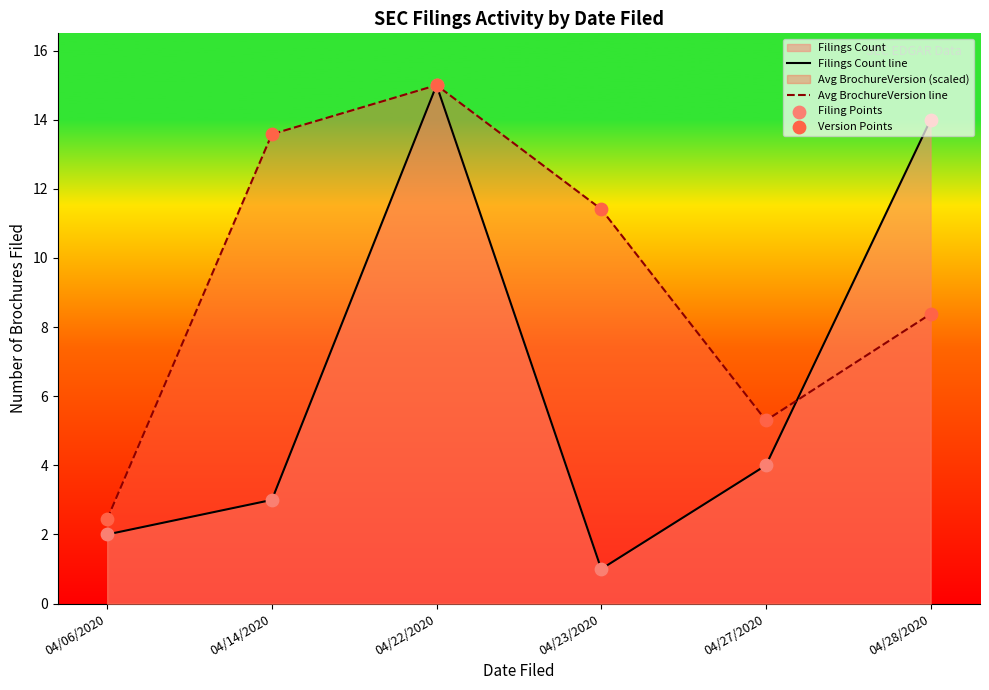

At which category is the sum across all series the highest?

04/22/2020